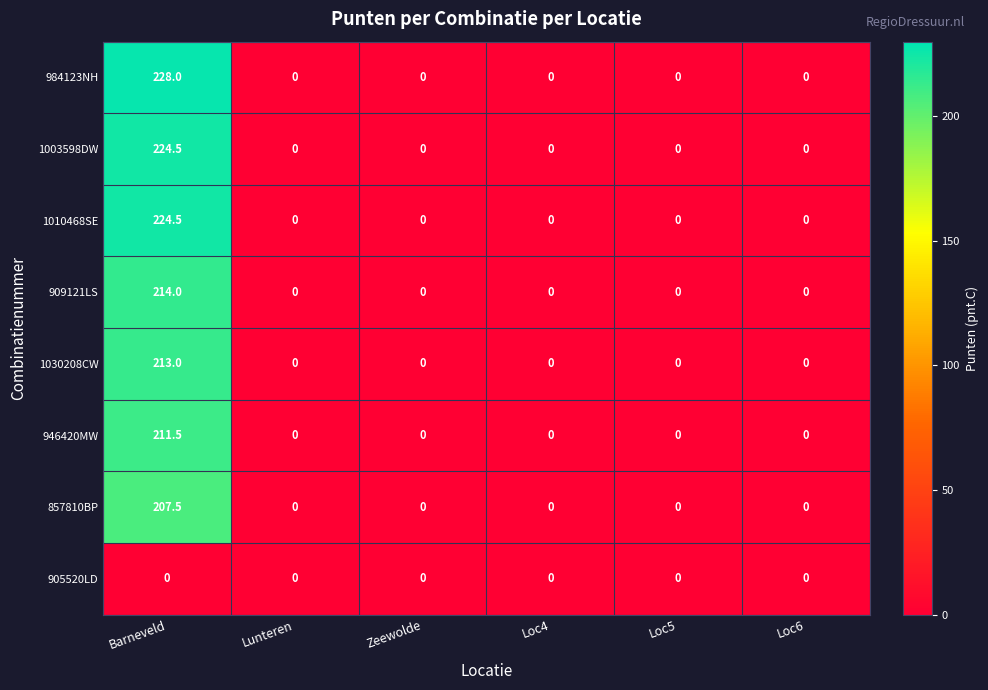

Which series has the largest total across all categories?

984123NH